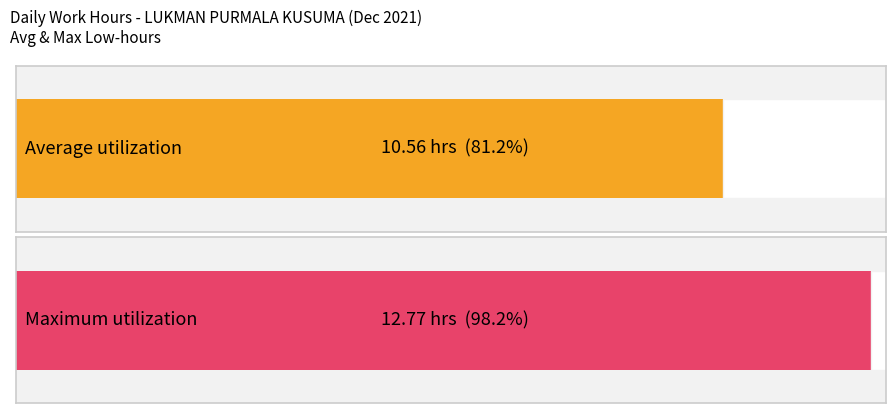

Are the bars horizontal?

Yes